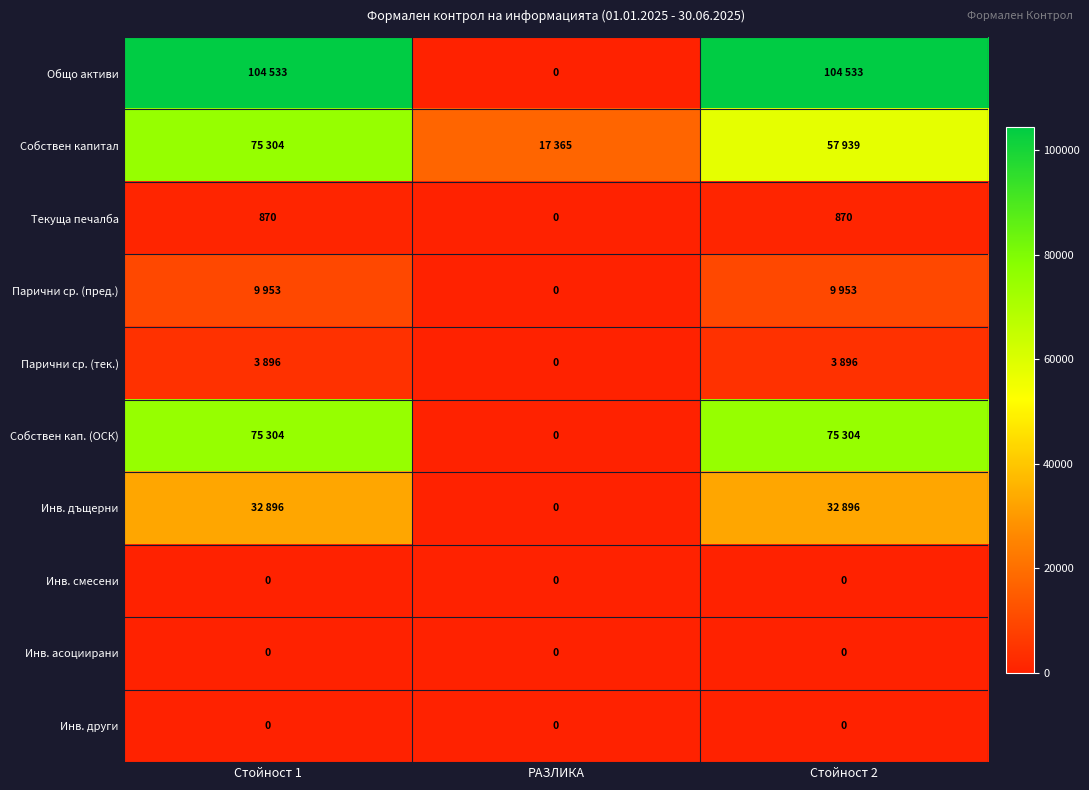

The Инв. смесени series shows 0 at Стойност 1. True or false?

True